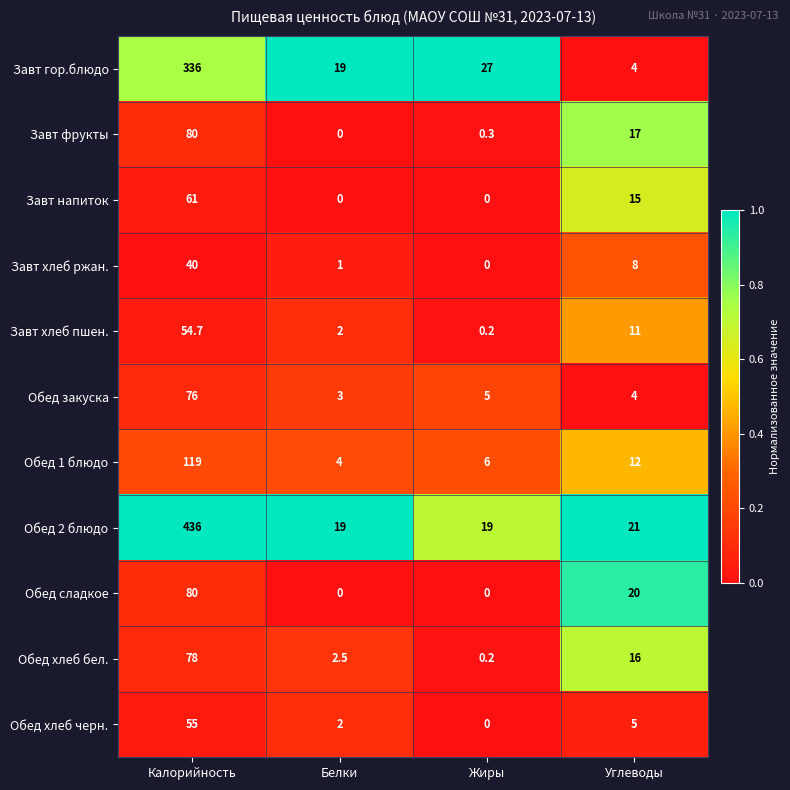

Which series has the largest range (max minus min)?

Обед 2 блюдо